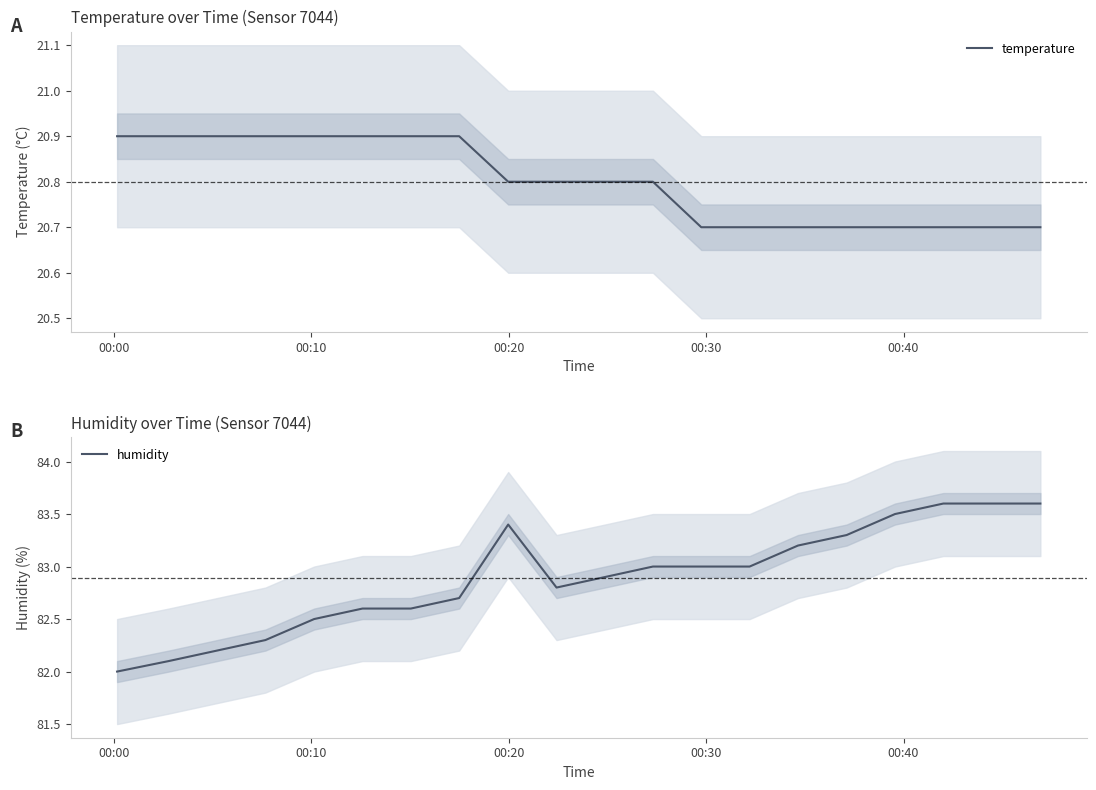

Reading left to right, list all the values displayed in this chart.

temperature: 20.9	20.9	20.9	20.9	20.9	20.9	20.9	20.9	20.8	20.8	20.8	20.8	20.7	20.7	20.7	20.7	20.7	20.7	20.7	20.7
humidity: 82.0	82.1	82.2	82.3	82.5	82.6	82.6	82.7	83.4	82.8	82.9	83.0	83.0	83.0	83.2	83.3	83.5	83.6	83.6	83.6